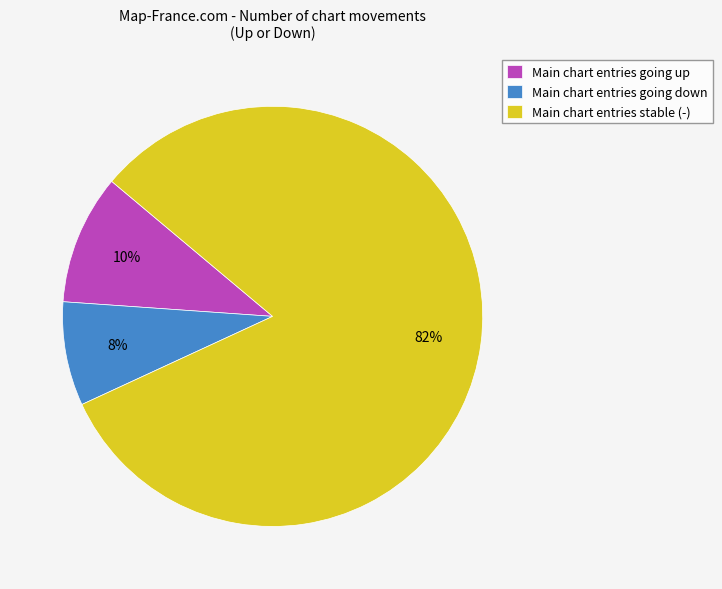

True or false: Main chart entries going up accounts for 1% of the total.

False